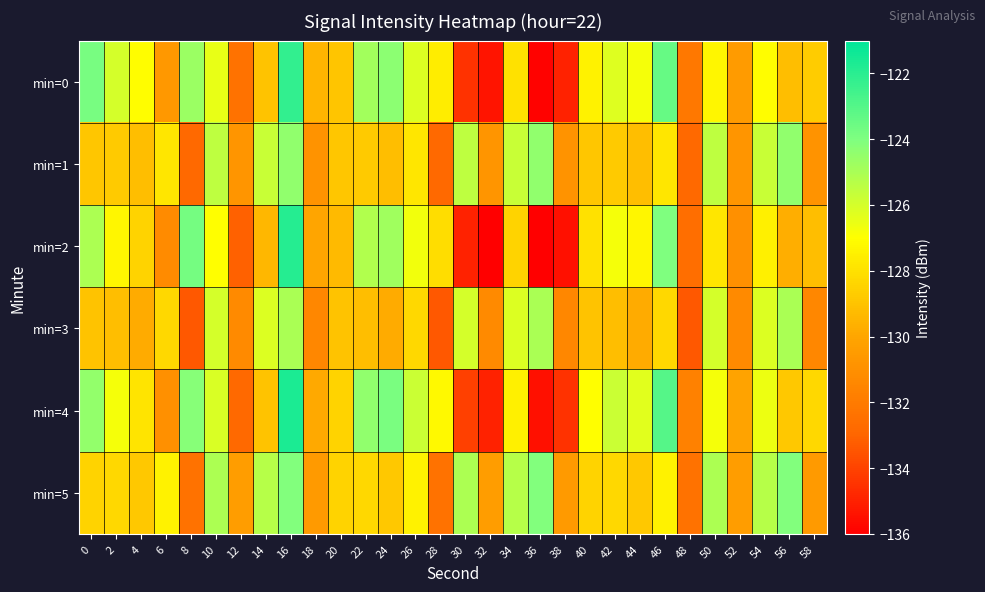

At how many categories does at least one series exceed -135?

30